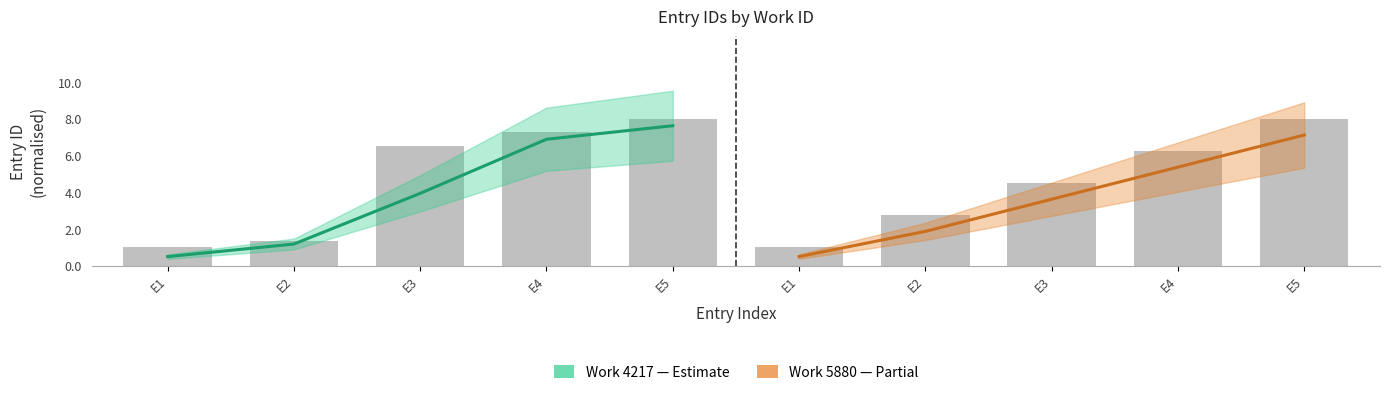

Between E5 and E4, which is larger?

E5